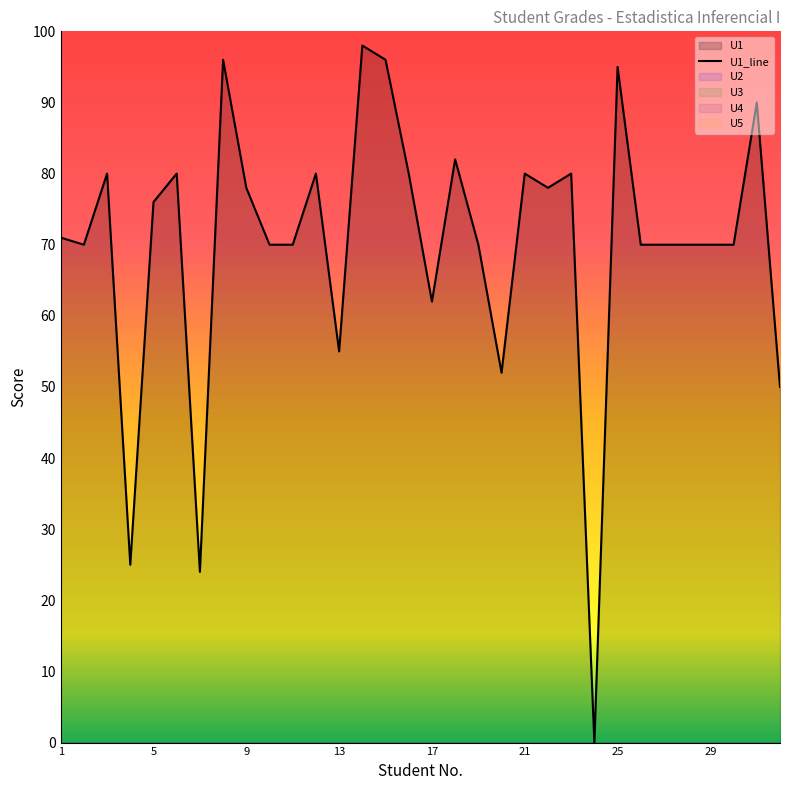

What is the value of the U1 point at the 19th from the left?

70